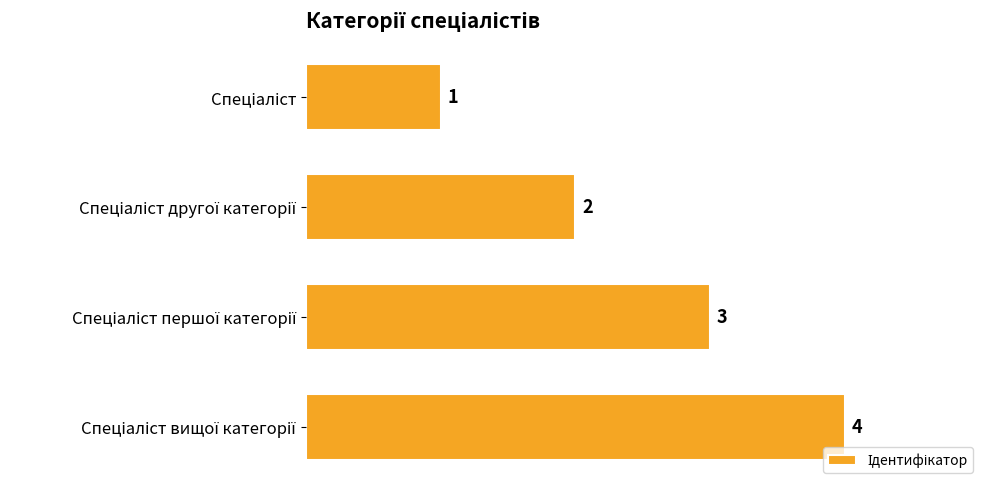

Count the number of categories in the chart.

4